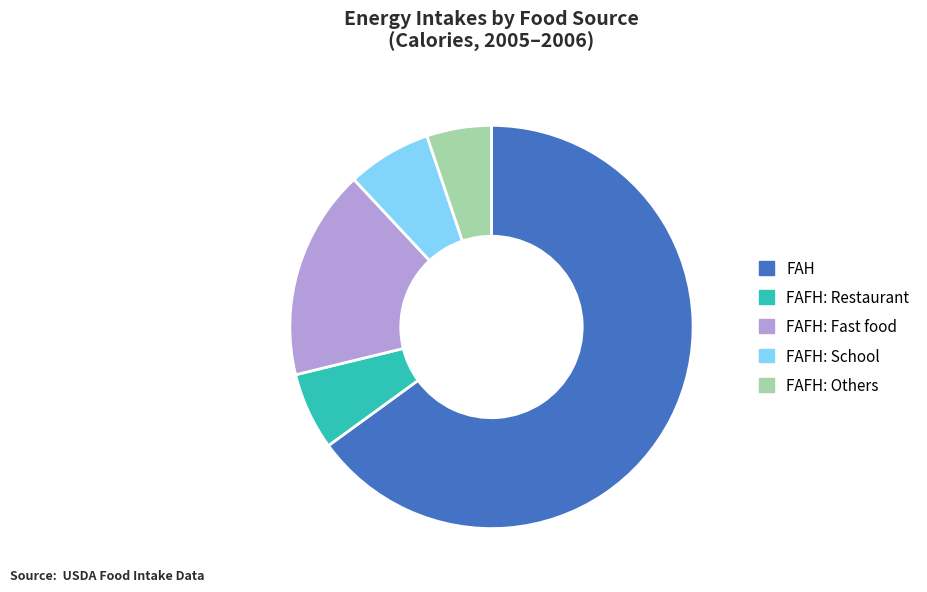

Is there a majority slice in this chart?

Yes